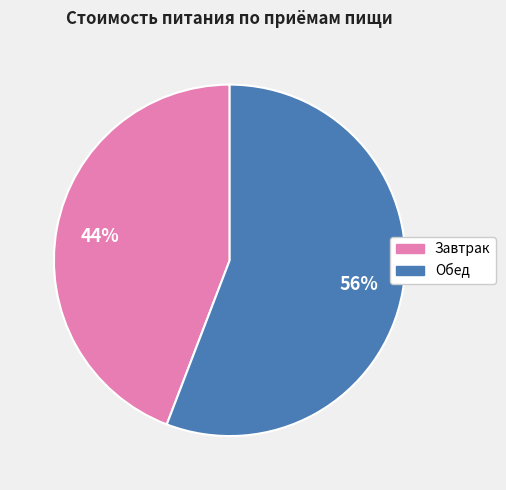

Which category has the biggest portion of the pie?

Обед